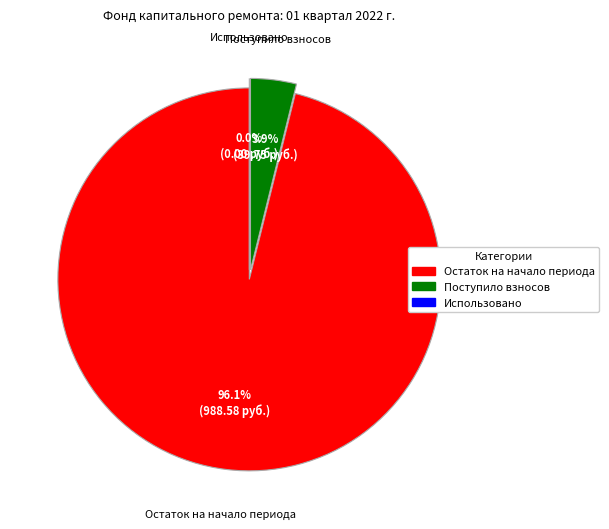

What percentage is the Остаток на начало периода slice, to the nearest percent?

96%